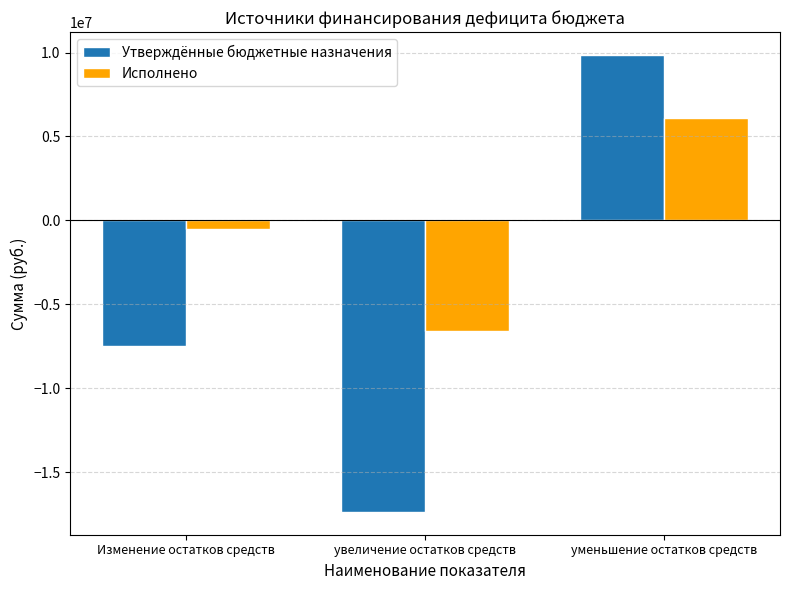

What is the sum of the Утверждённые бюджетные назначения values at уменьшение остатков средств and Изменение остатков средств?

2349400.0